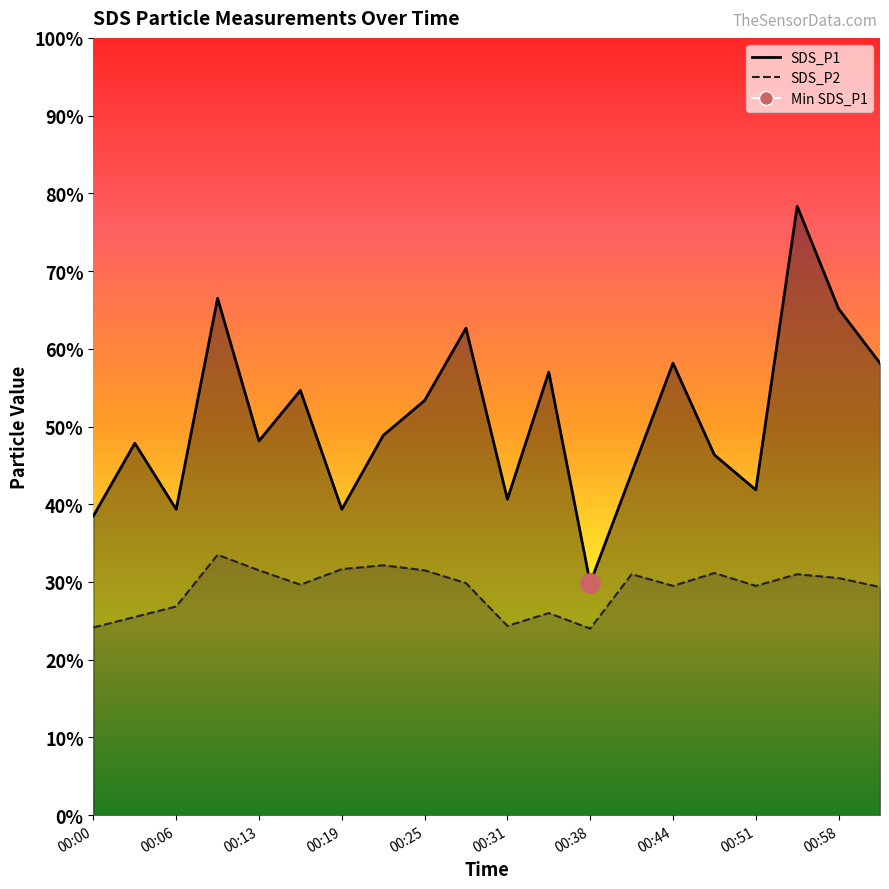

True or false: SDS_P2 has a value of 31.5 at 00:13.

True